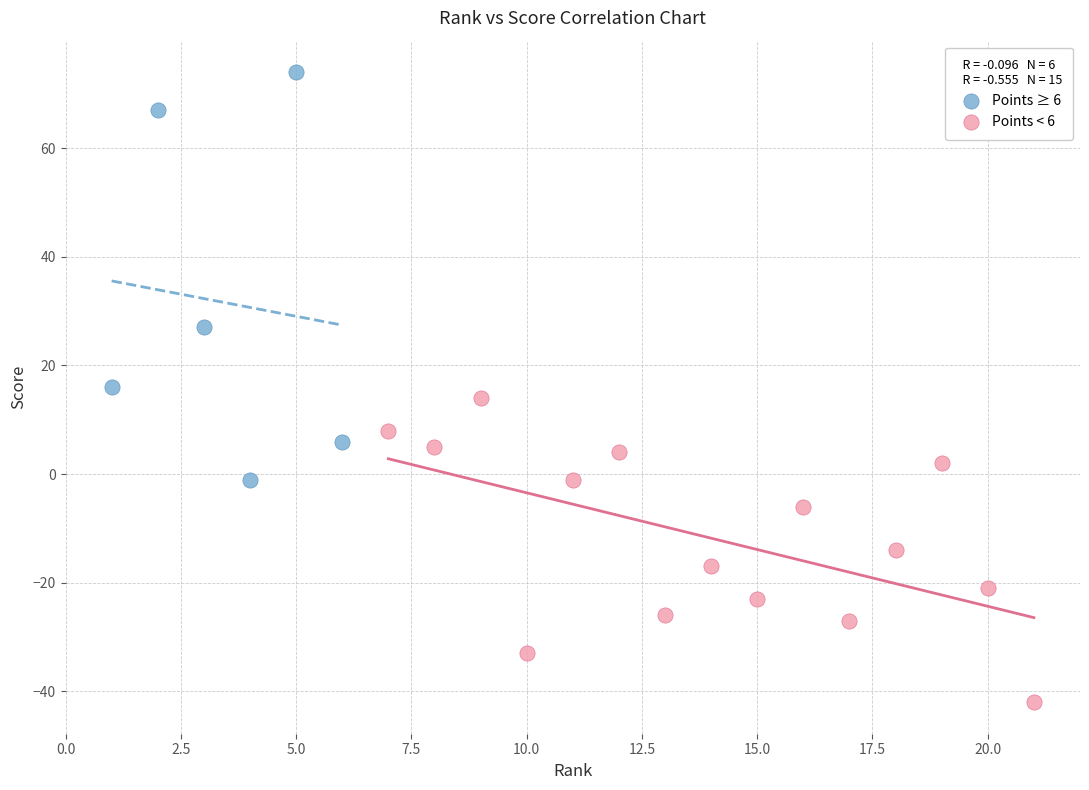

Which series contains the lowest Y value?

Points < 6